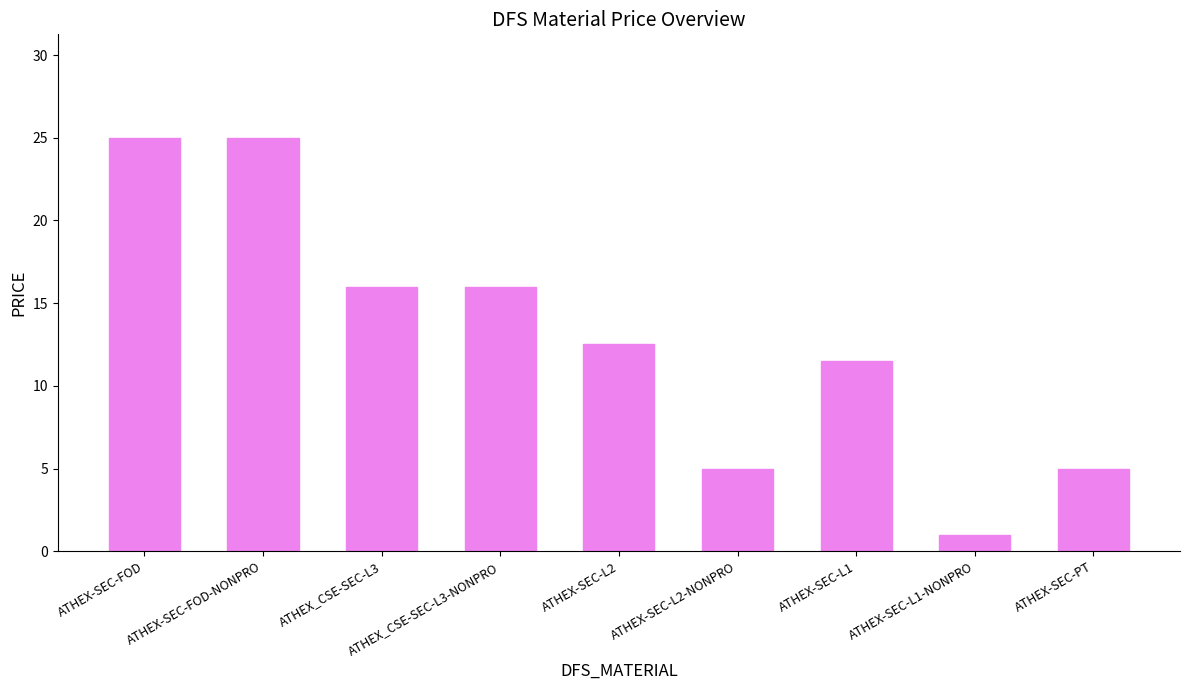

What is the label of the 9th bar from the right?

ATHEX-SEC-FOD